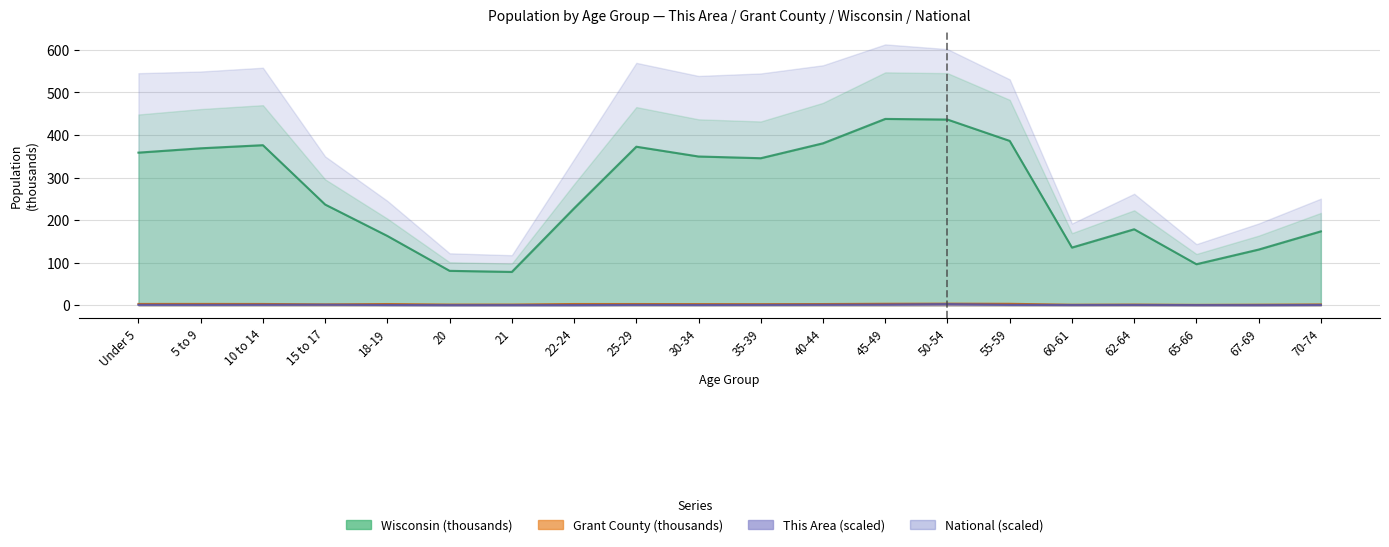

True or false: This Area and Grant County intersect in this chart.

False